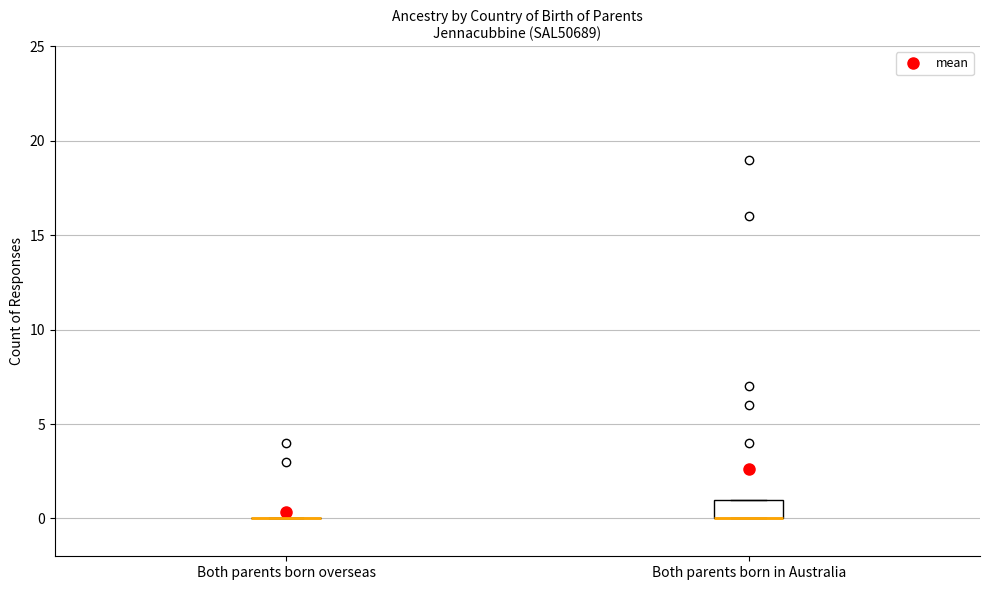

Which box is the tallest, from its lower edge to its upper edge?

Both parents born in Australia